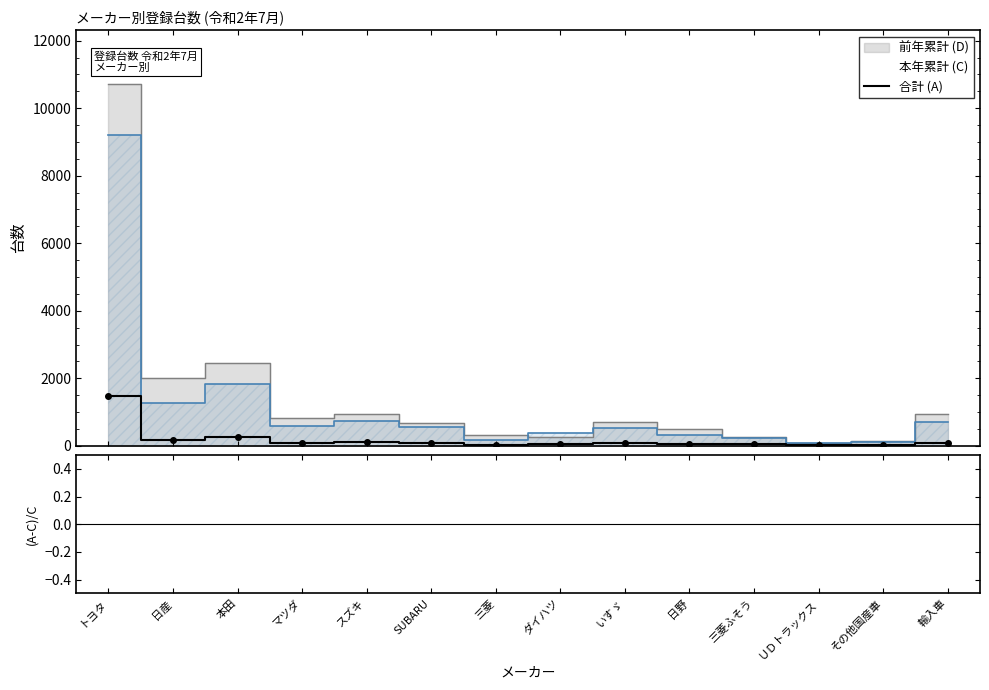

What is the maximum value for 合計 (A)?

1478